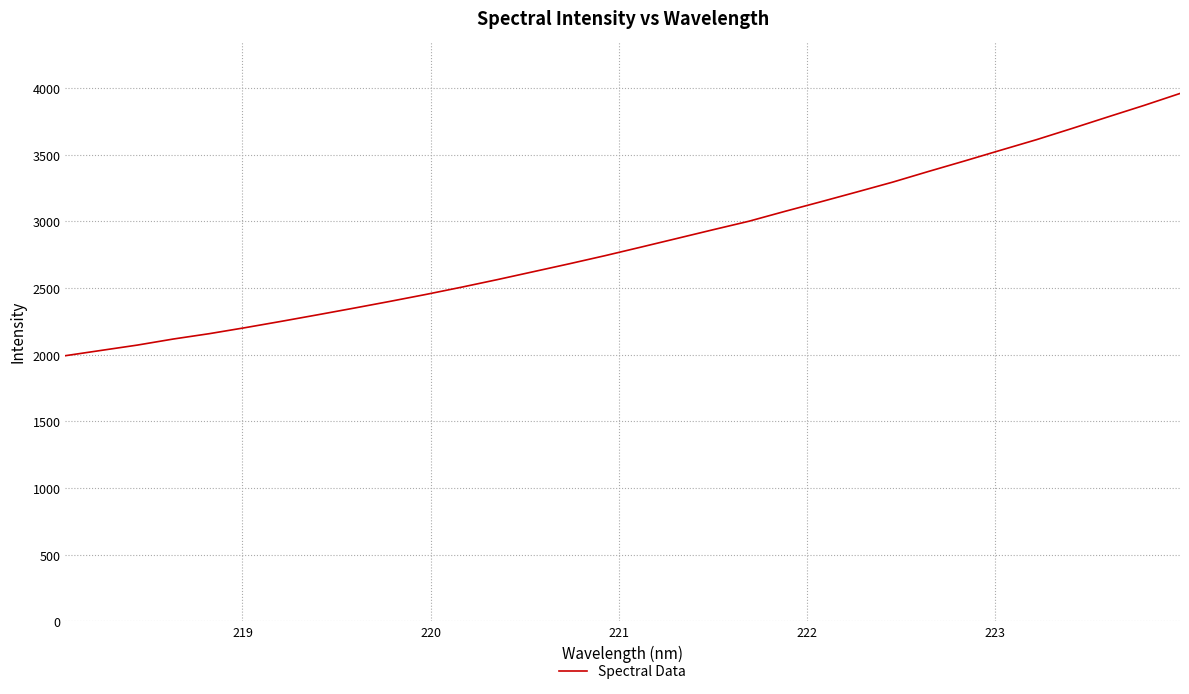

What is the maximum value shown in the chart?

3960.3